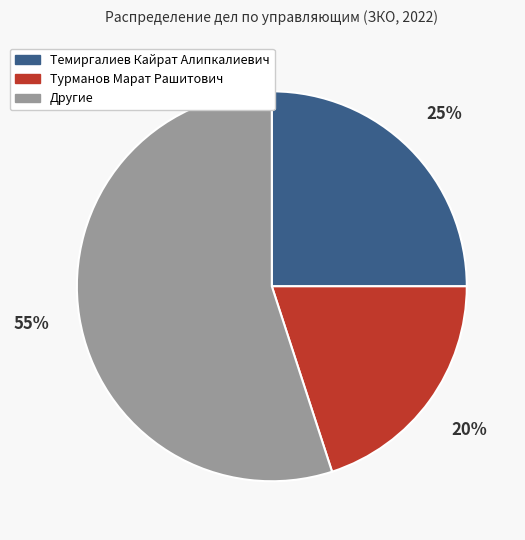

What is the largest slice in the pie chart?

Другие